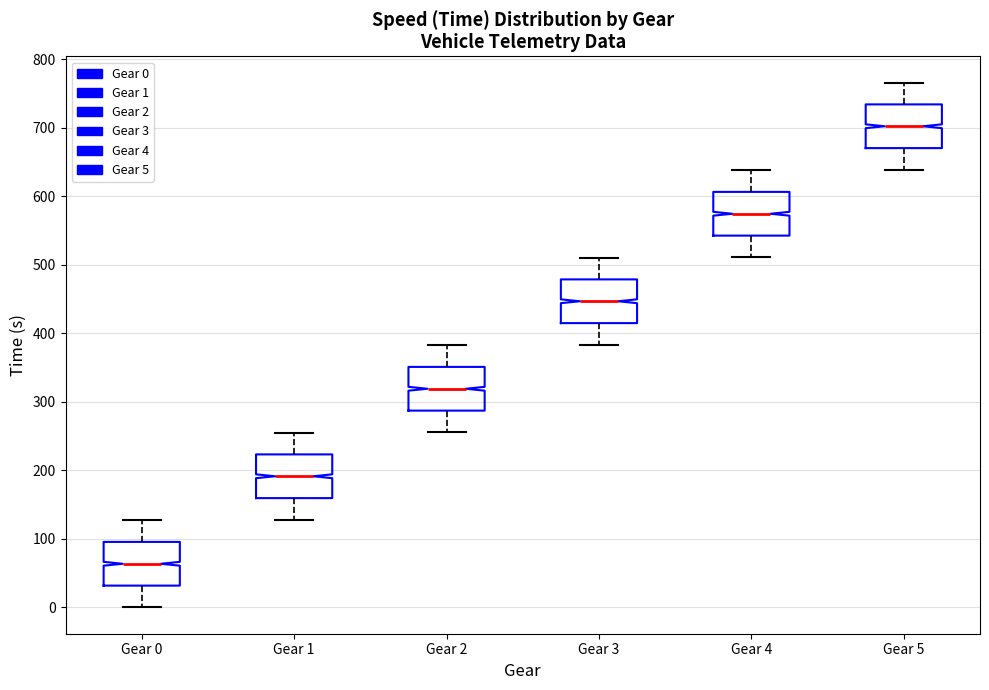

Reading left to right, transcribe this box plot: for each box, give where its median line is, the range the box spans, and where its two whiskers end, as read against the y-axis. The values are not printed on the chart, so give them approximately, as read against the axis.

Gear 0: median 60, box 30 to 100, whiskers 0 to 130
Gear 1: median 190, box 160 to 220, whiskers 130 to 260
Gear 2: median 320, box 290 to 350, whiskers 260 to 380
Gear 3: median 450, box 420 to 480, whiskers 380 to 510
Gear 4: median 570, box 540 to 610, whiskers 510 to 640
Gear 5: median 700, box 670 to 730, whiskers 640 to 770